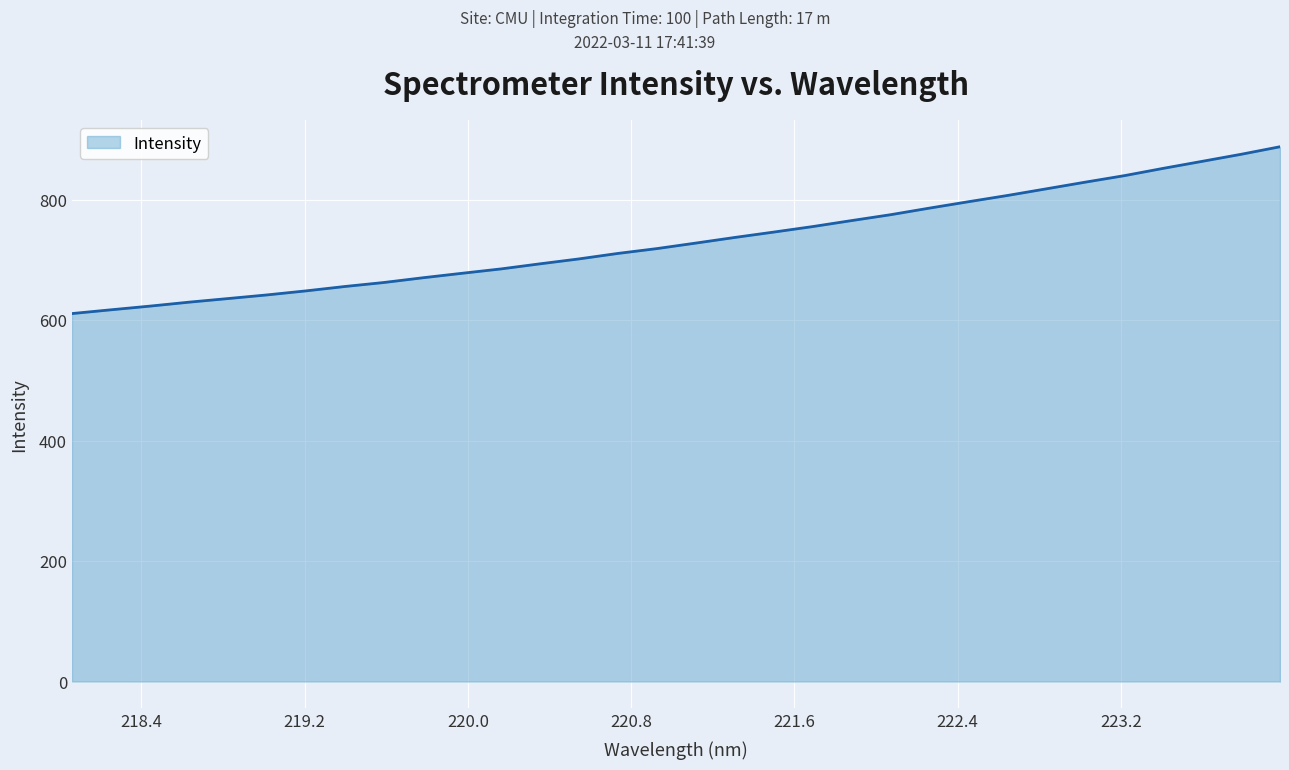

Count the number of categories in the chart.

32